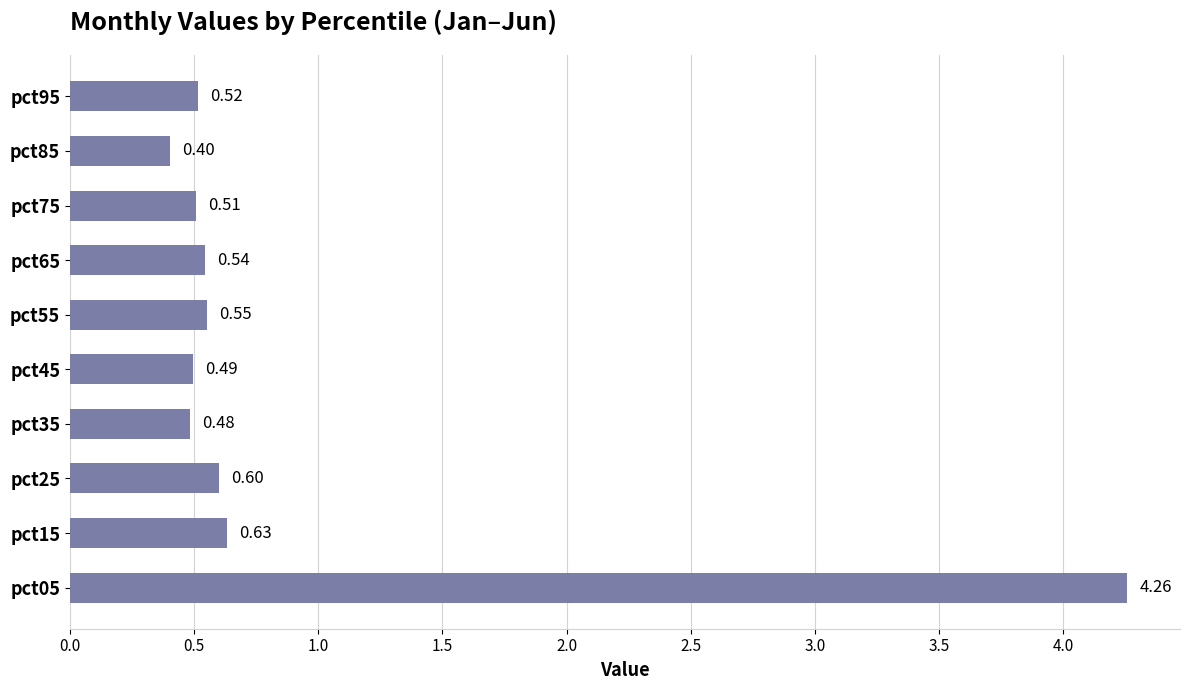

Between pct45 and pct85, which is larger?

pct45